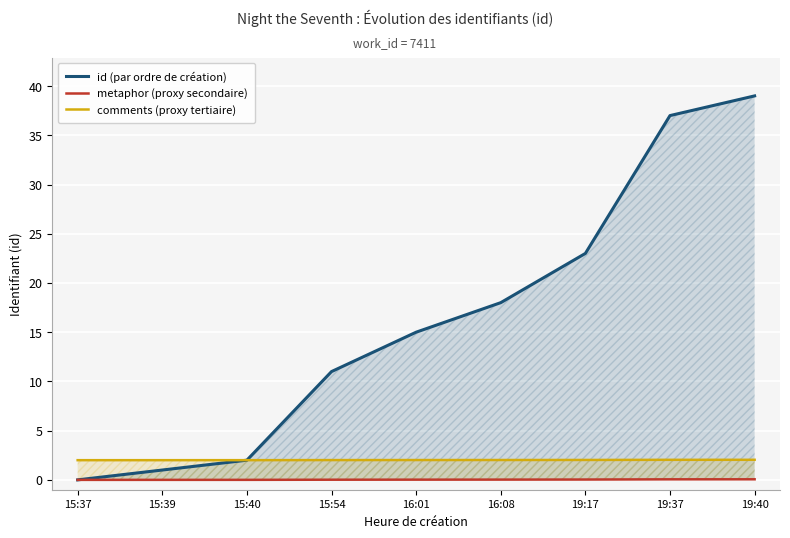

What position from the left is 16:08?

6